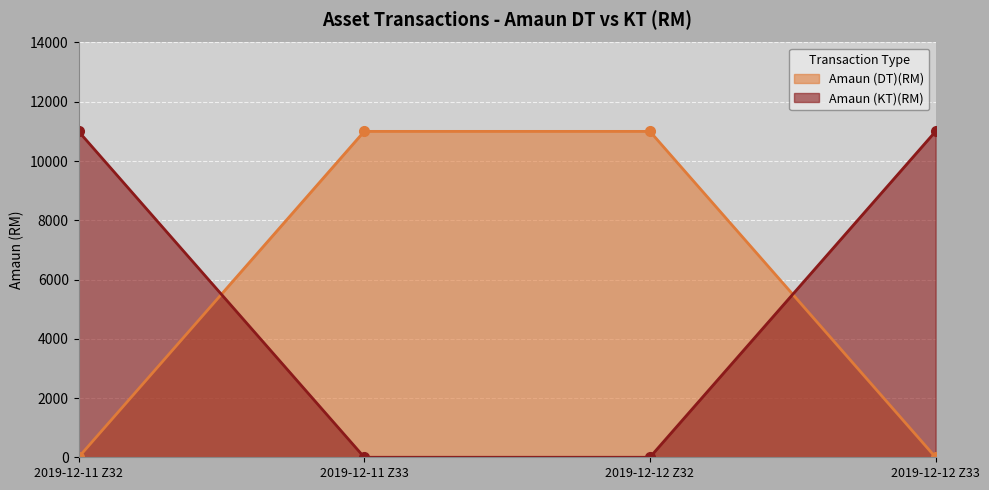

How many times do Amaun (DT)(RM) and Amaun (KT)(RM) cross each other?

2